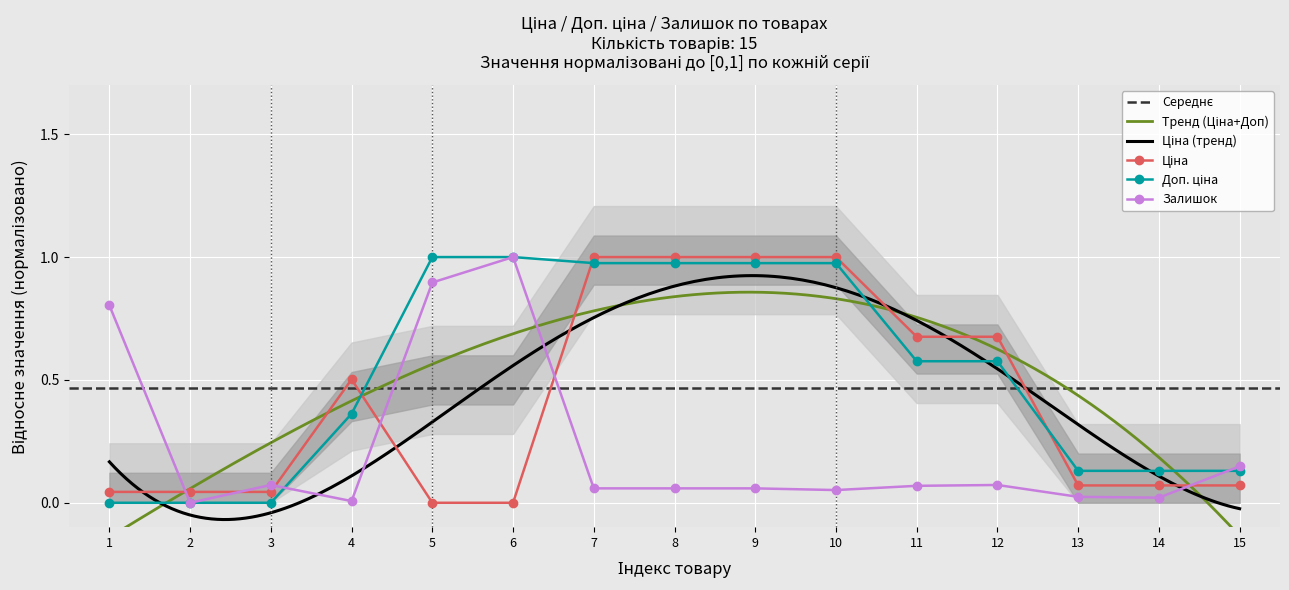

Reading left to right, transcribe all the data shown in this chart.

Ціна: 0.0	0.0	0.0	0.5	0.0	0.0	1.0	1.0	1.0	1.0	0.7	0.7	0.1	0.1	0.1
Доп. ціна: 0.0	0.0	0.0	0.4	1.0	1.0	1.0	1.0	1.0	1.0	0.6	0.6	0.1	0.1	0.1
Залишок: 0.8	0.0	0.1	0.0	0.9	1.0	0.1	0.1	0.1	0.1	0.1	0.1	0.0	0.0	0.1